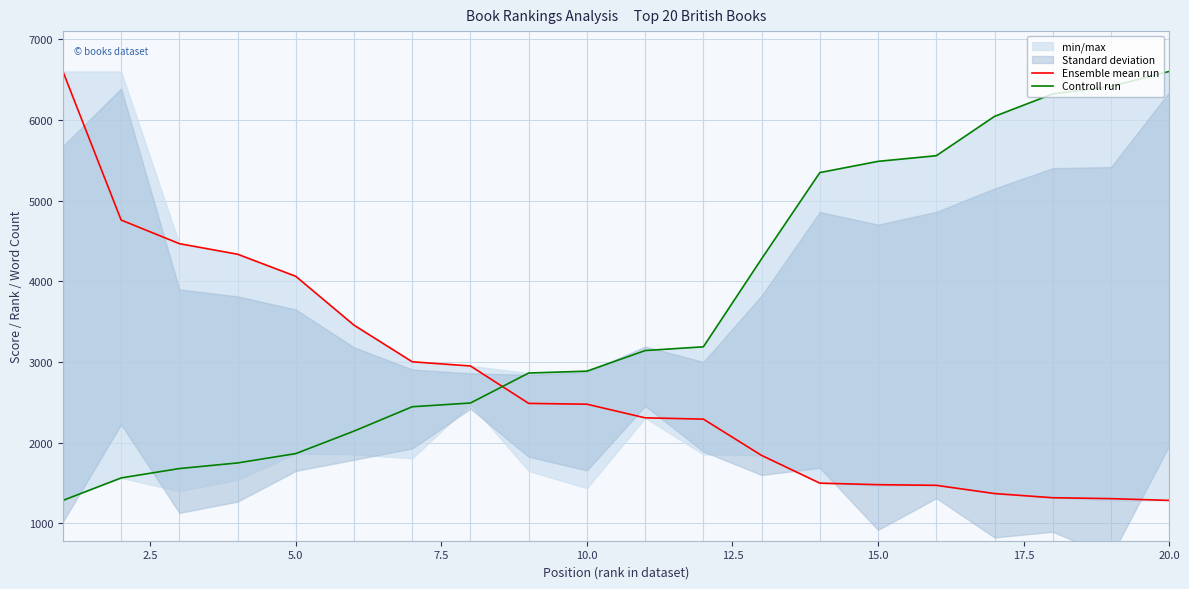

What is the difference between the maximum and minimum values in the Ensemble mean run series?

5320.0